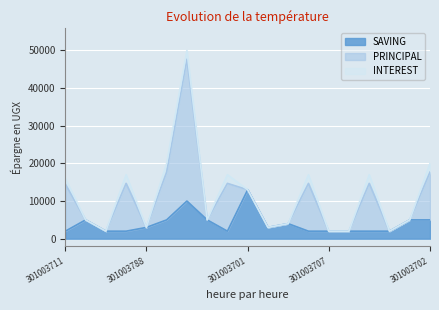

True or false: SAVING has more than 1 points higher than both neighbors.

True